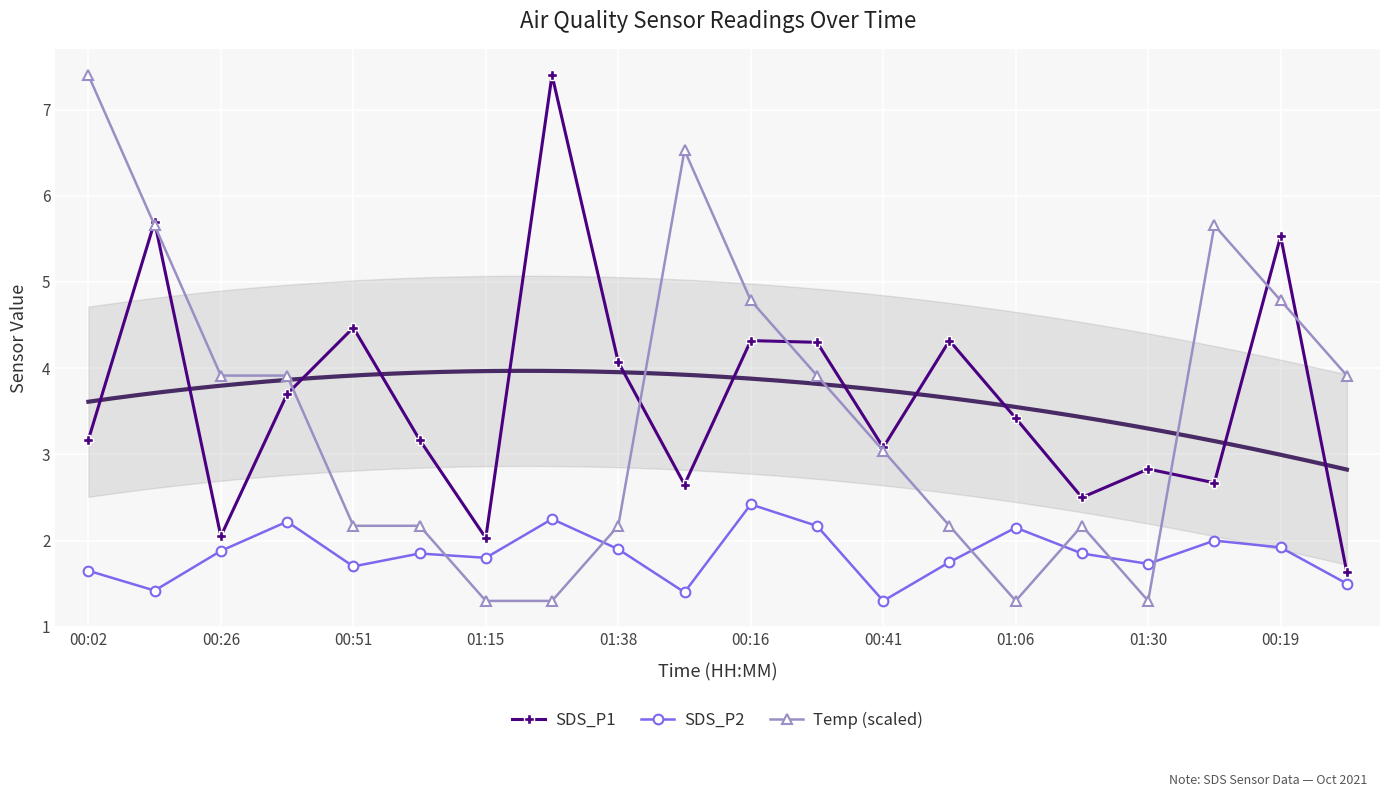

What is the spread (max minus min) of values at 17?

3.7